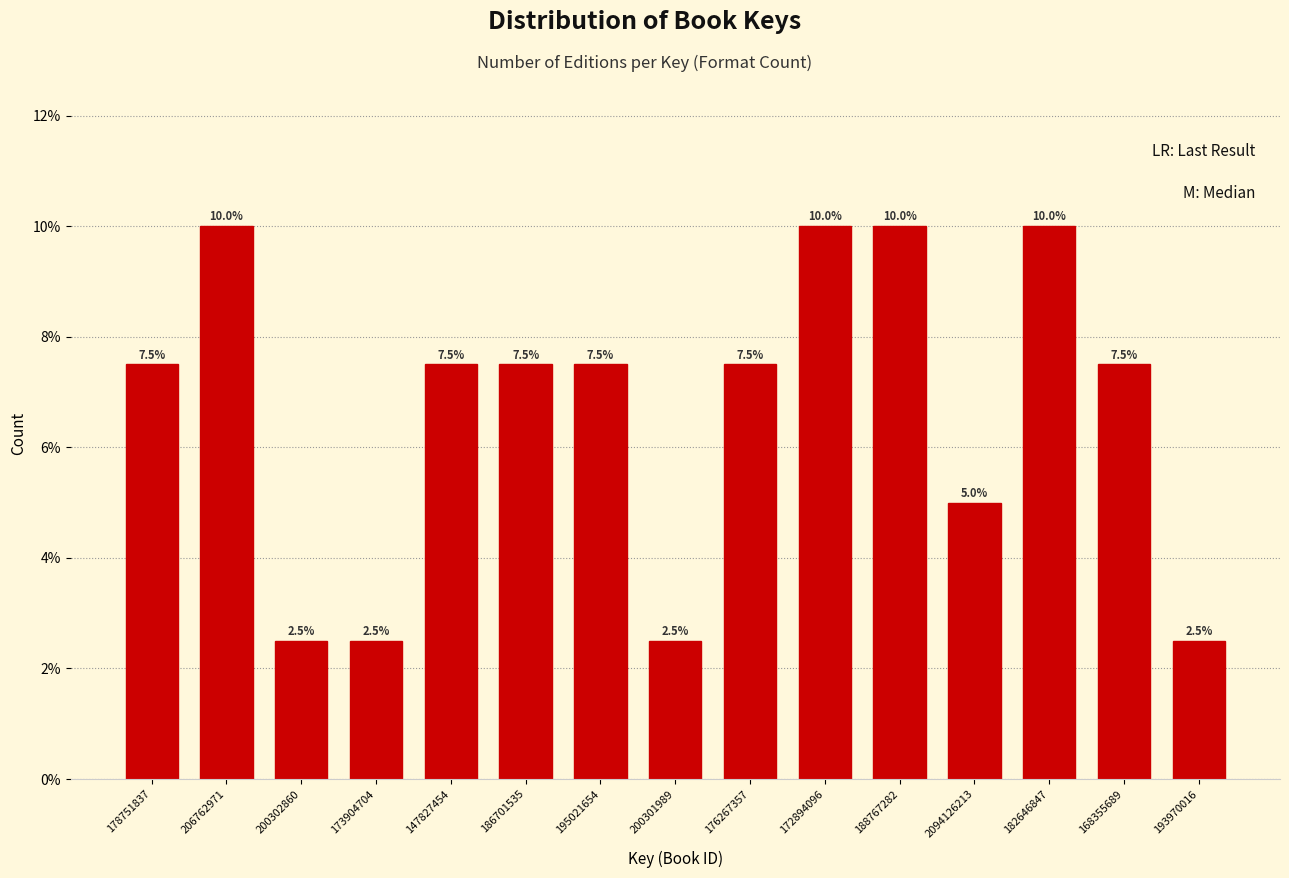

Reading right to left, extract all data points from this chart.

193970016=2.5	168355689=7.5	182646847=10.0	2094126213=5.0	188767282=10.0	172894096=10.0	176267357=7.5	200301989=2.5	195021654=7.5	186701535=7.5	147827454=7.5	173904704=2.5	200302860=2.5	206762971=10.0	178751837=7.5